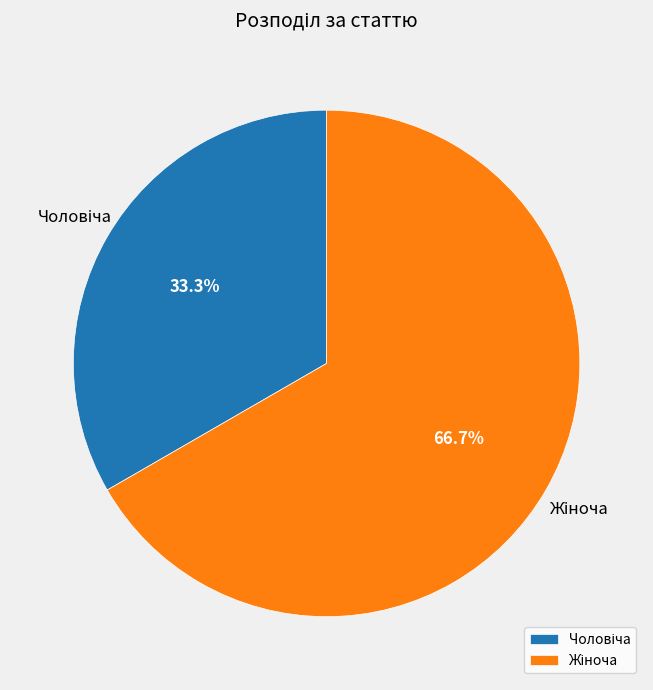

How many segments does this pie chart have?

2